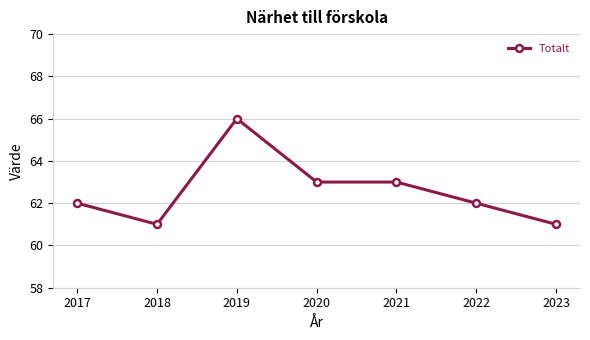

Reading right to left, list all the values displayed in this chart.

2023=61	2022=62	2021=63	2020=63	2019=66	2018=61	2017=62